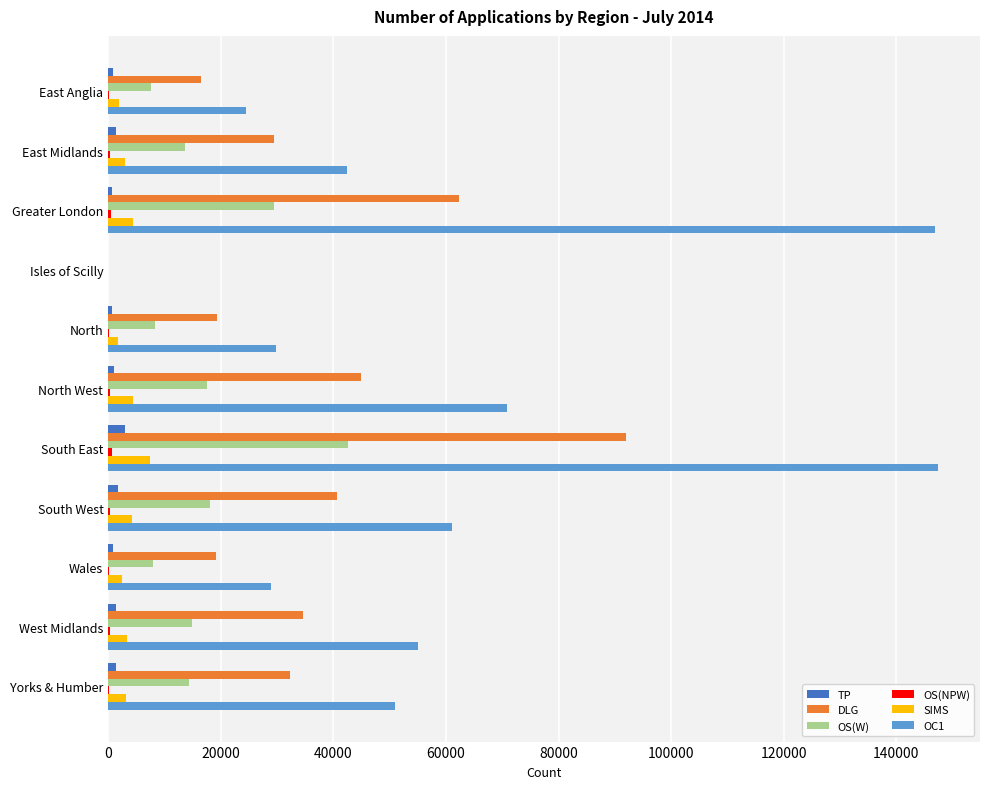

Is it true that DLG equals 7620 at Wales?

False